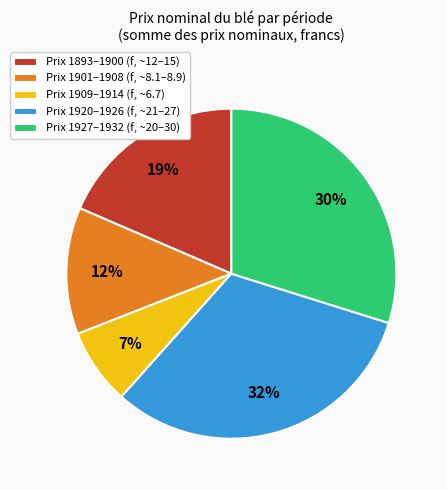

Do Prix 1893–1900 (f, ~12–15) and Prix 1901–1908 (f, ~8.1–8.9) together represent more than half of the pie?

No